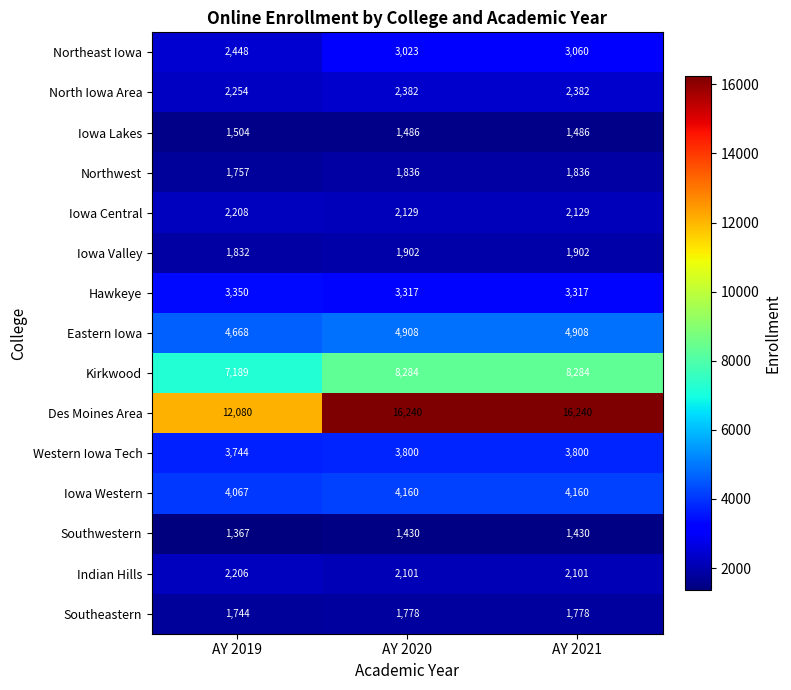

True or false: Southwestern has a value of 1430 at AY 2021.

True